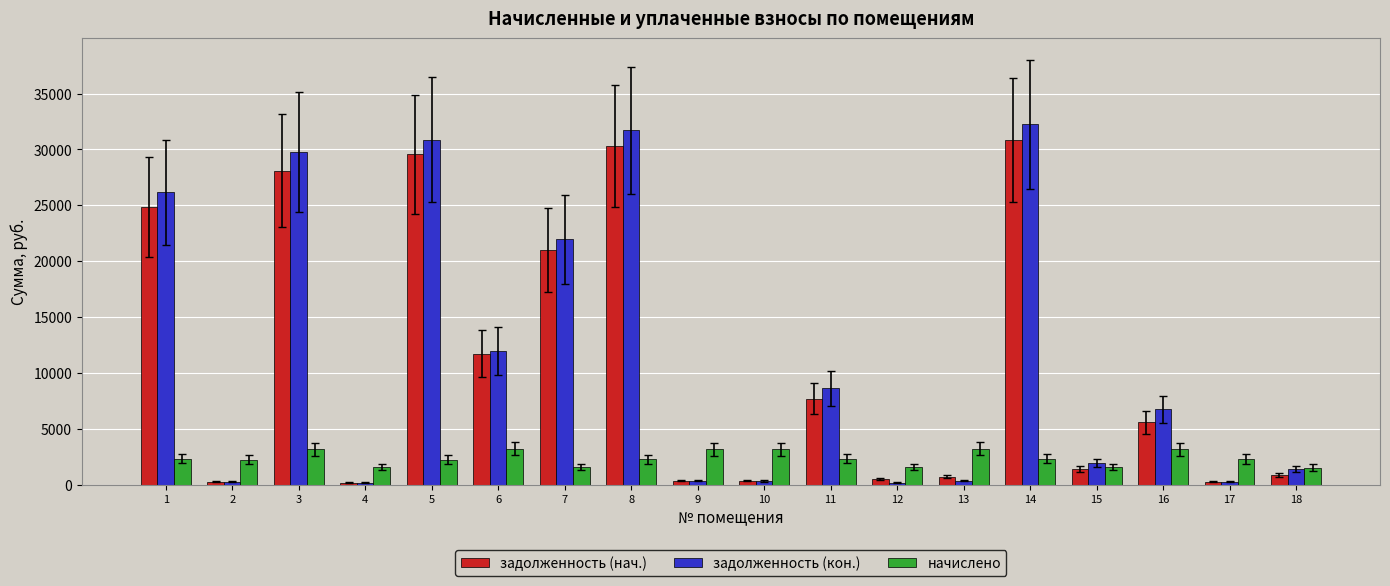

Which series has the widest spread of values?

задолженность (кон.)